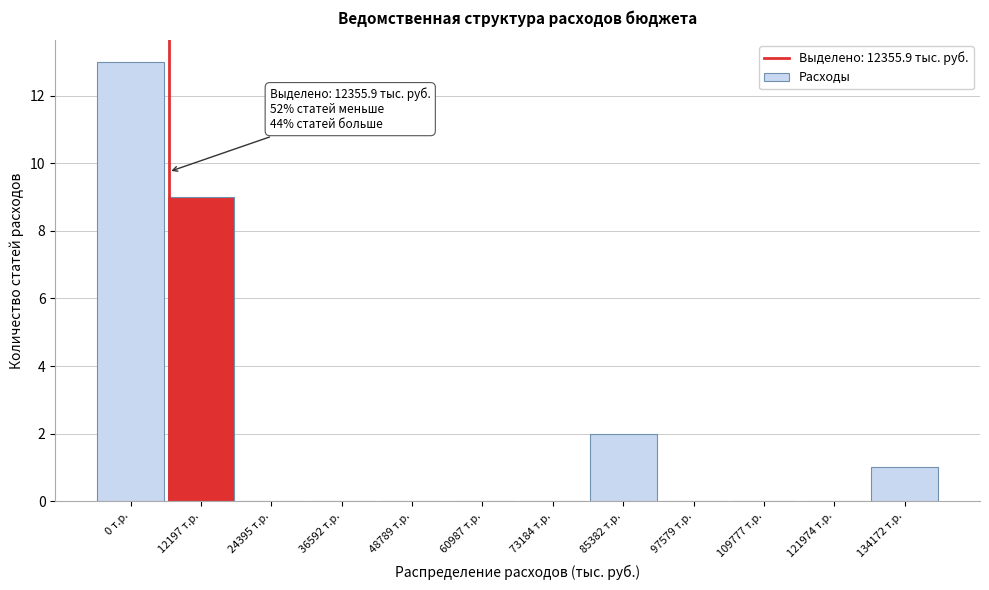

Reading right to left, list all the values displayed in this chart.

134172 т.р.=1	121974 т.р.=0	109777 т.р.=0	97579 т.р.=0	85382 т.р.=2	73184 т.р.=0	60987 т.р.=0	48789 т.р.=0	36592 т.р.=0	24395 т.р.=0	12197 т.р.=9	0 т.р.=13